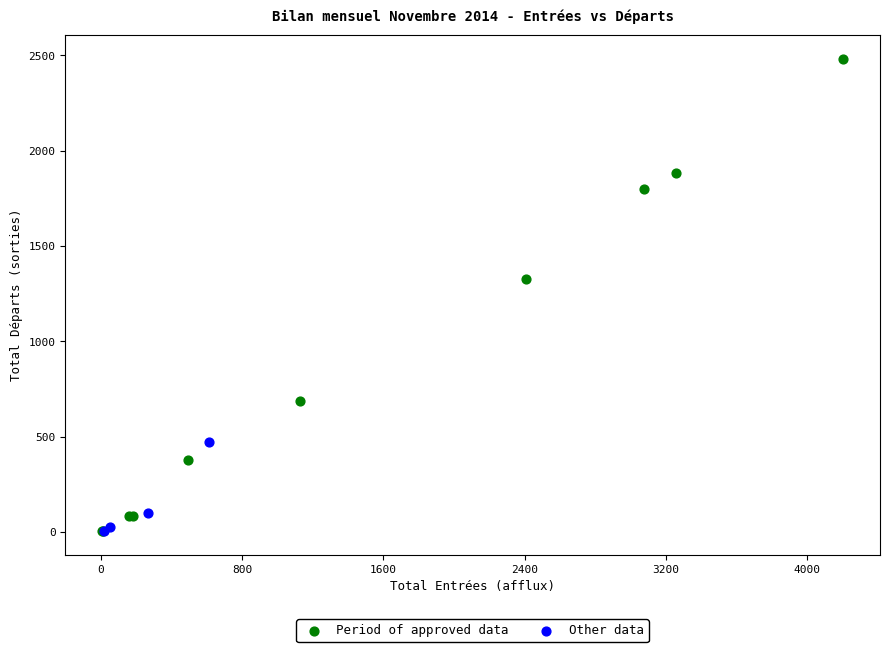

Which series has the largest Y range (max minus min)?

Period of approved data